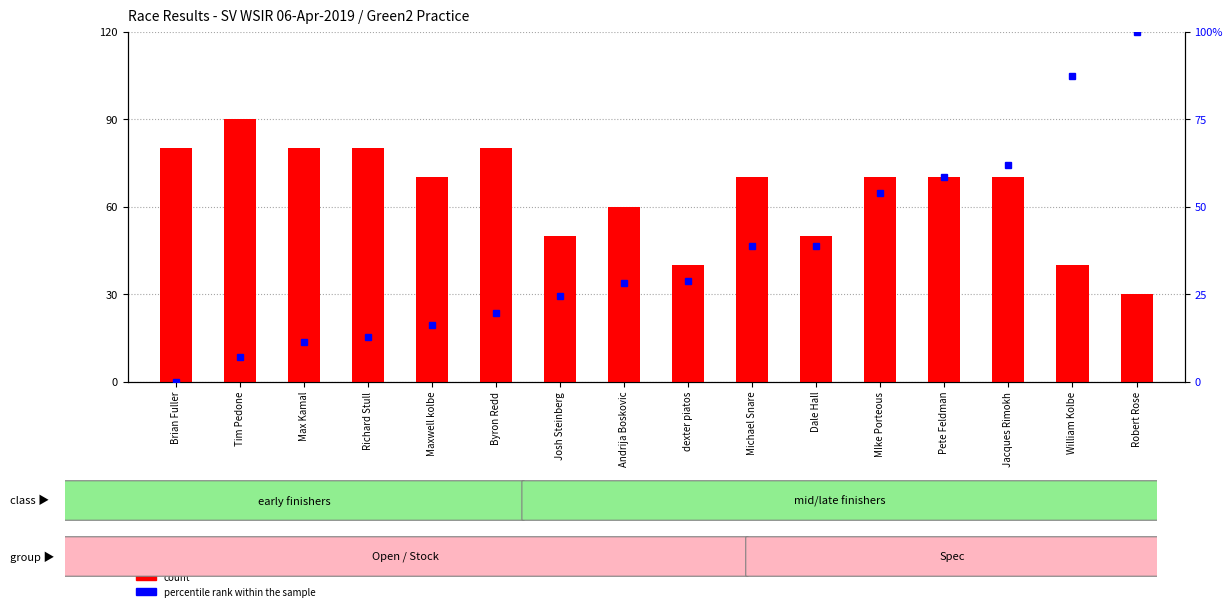

What is the sum of the percentile rank within the sample values at Josh Steinberg and William Kolbe?

27.9